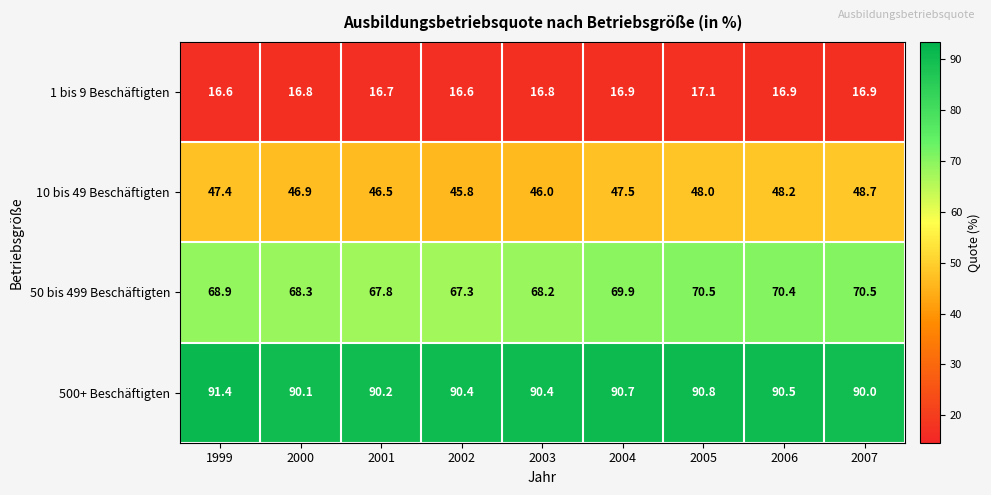

Count the 1 bis 9 Beschäftigten values in the range 16 to 17.

8